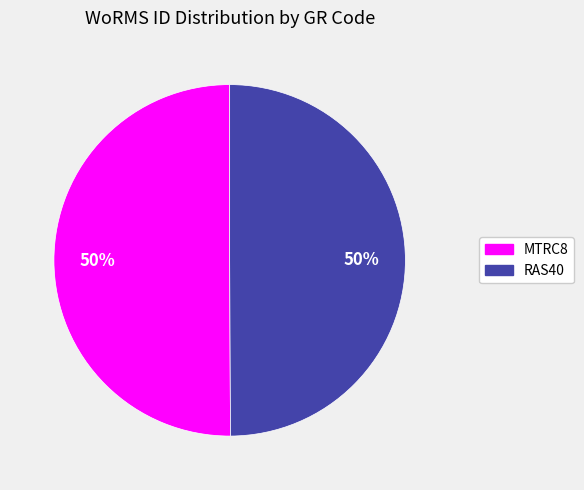

To the nearest percent, what is the average slice percentage?

50%